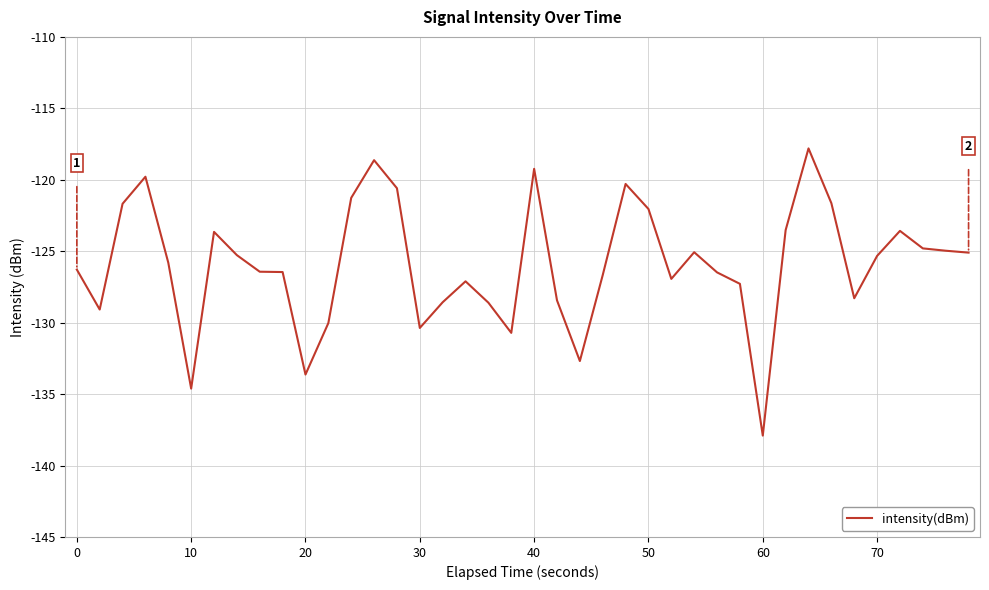

What is the greatest value displayed?

-117.8